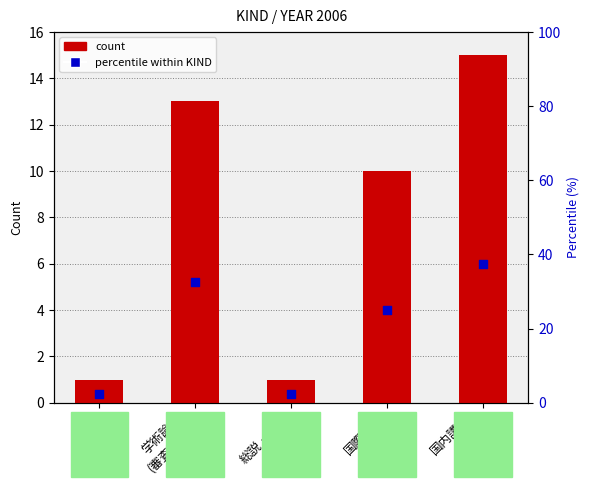

Is the value of count at 学術論文
(審査論文) greater than the value of percentile within KIND at 国内講演
発表?

No